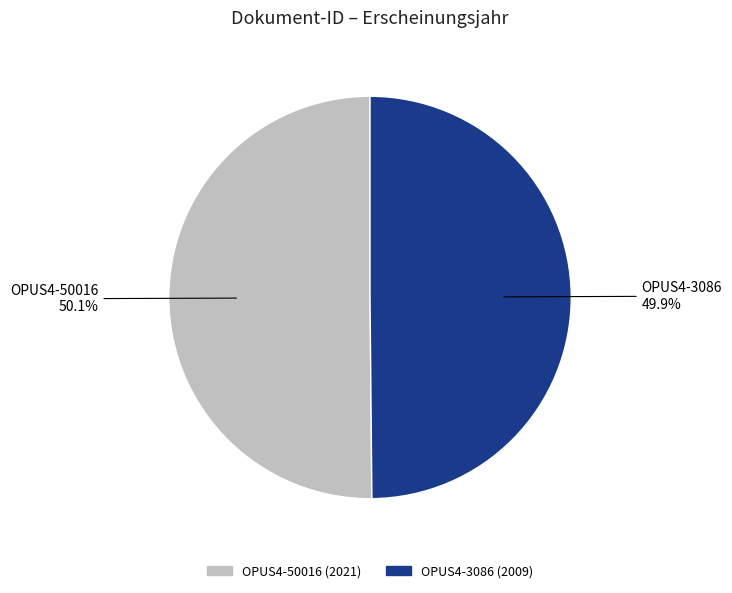

True or false: OPUS4-50016 accounts for 58% of the total.

False